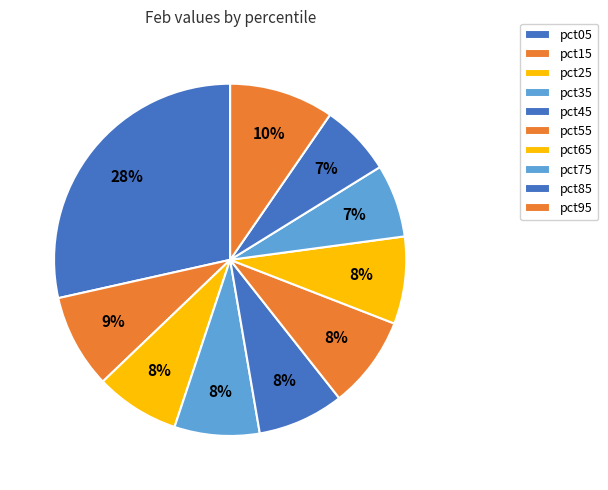

Which slice is the smallest?

pct85